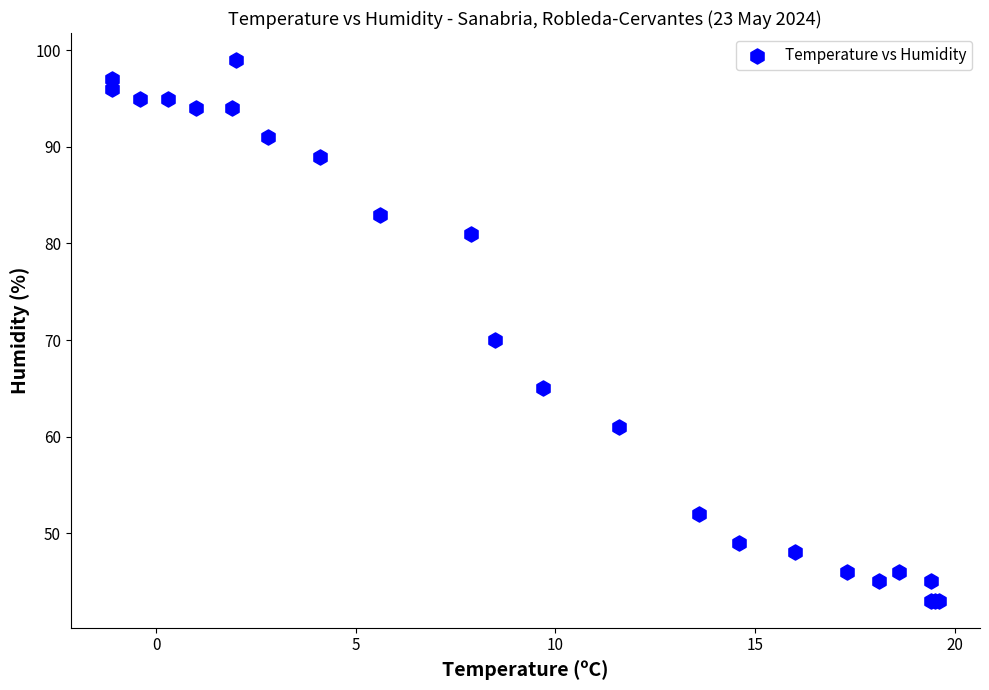

What Y value in the scatter plot is closest to 71?

70